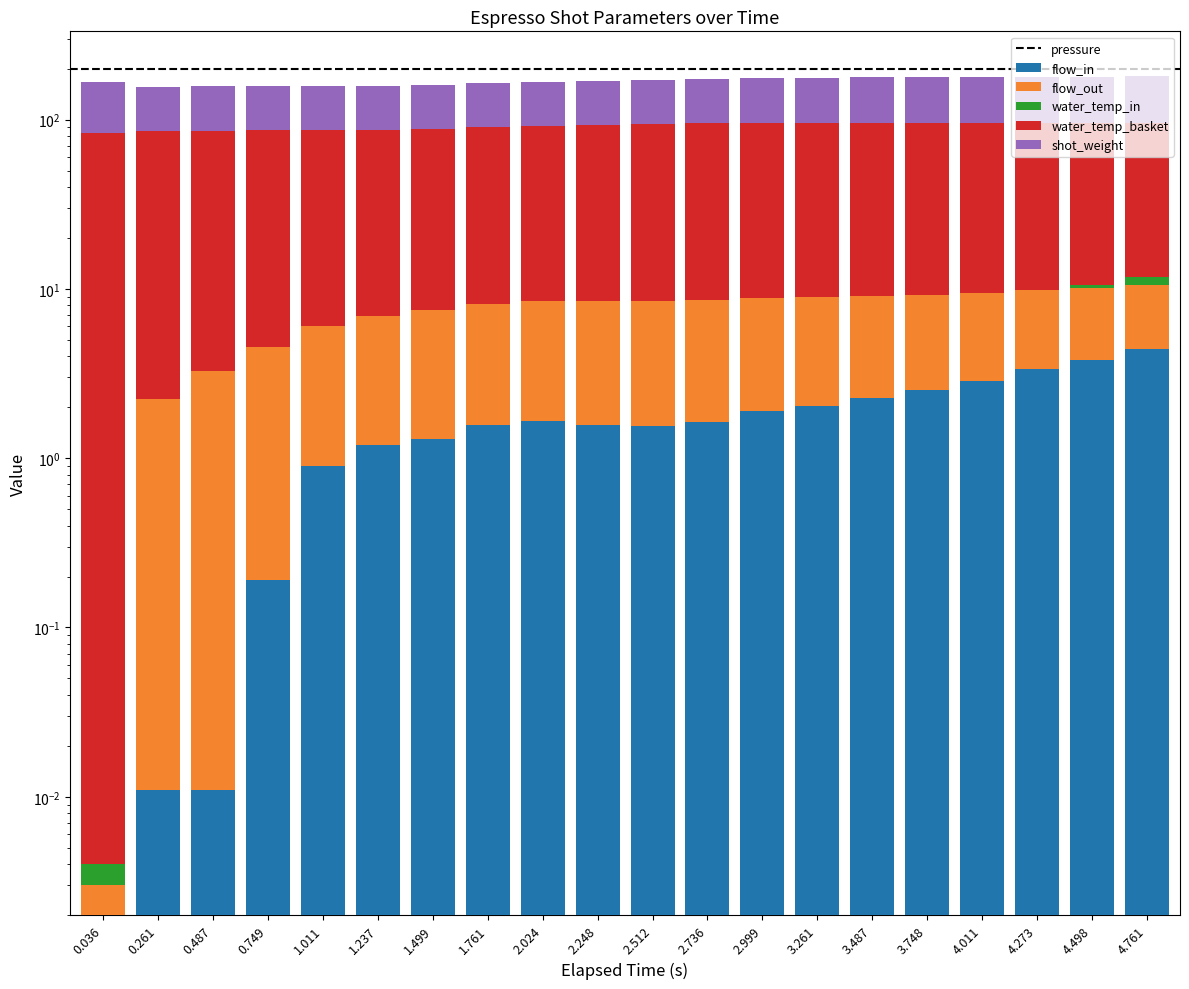

What is the sum of the flow_in values at 1.237 and 3.748?

12.4